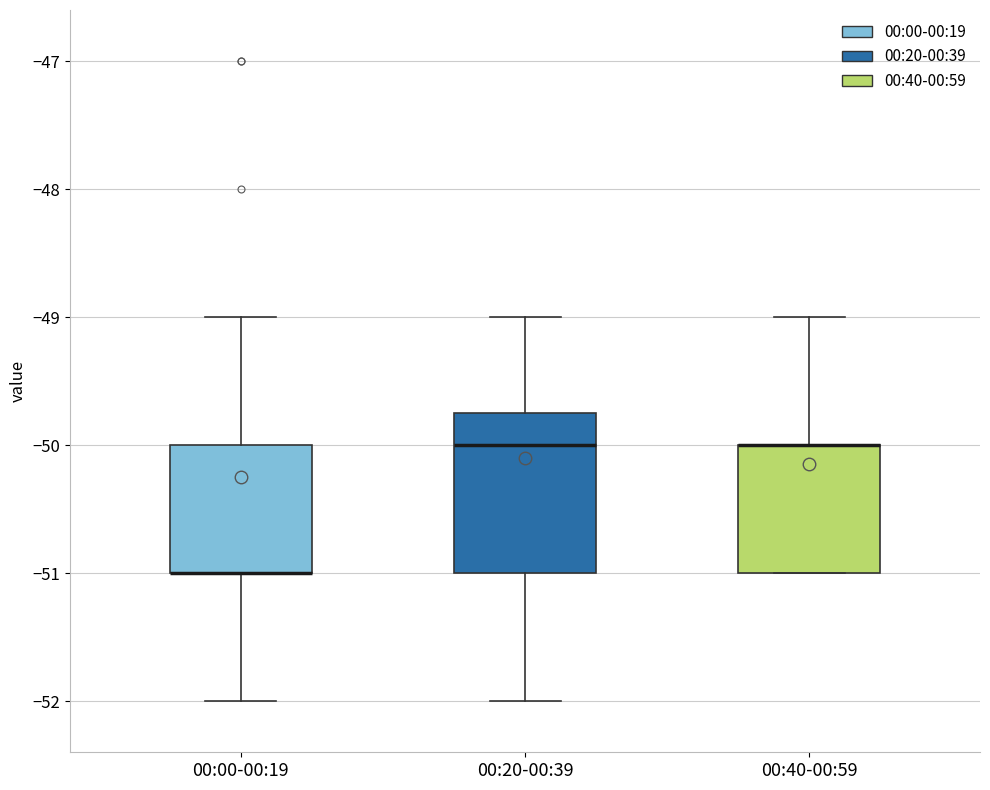

Which box is the tallest, from its lower edge to its upper edge?

00:20-00:39